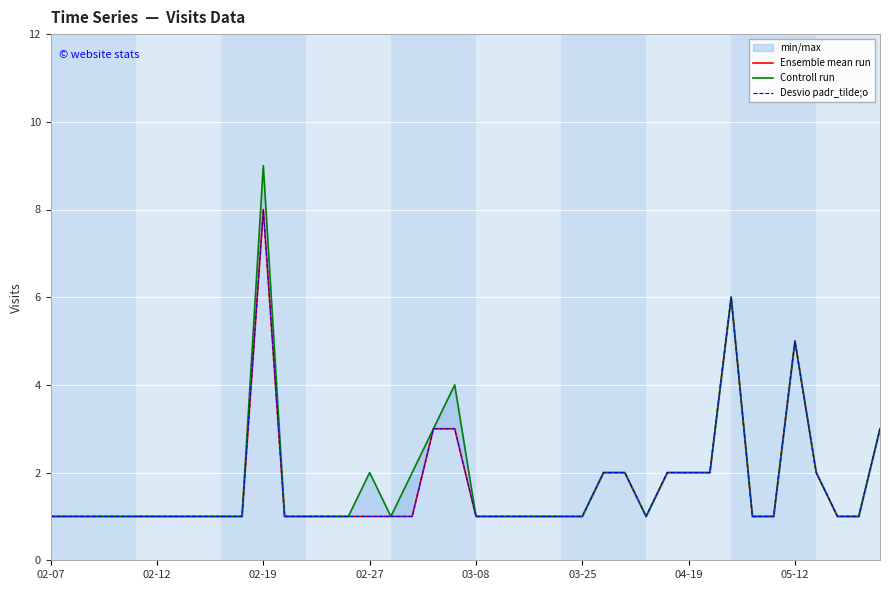

Which series has the largest total across all categories?

Controll run